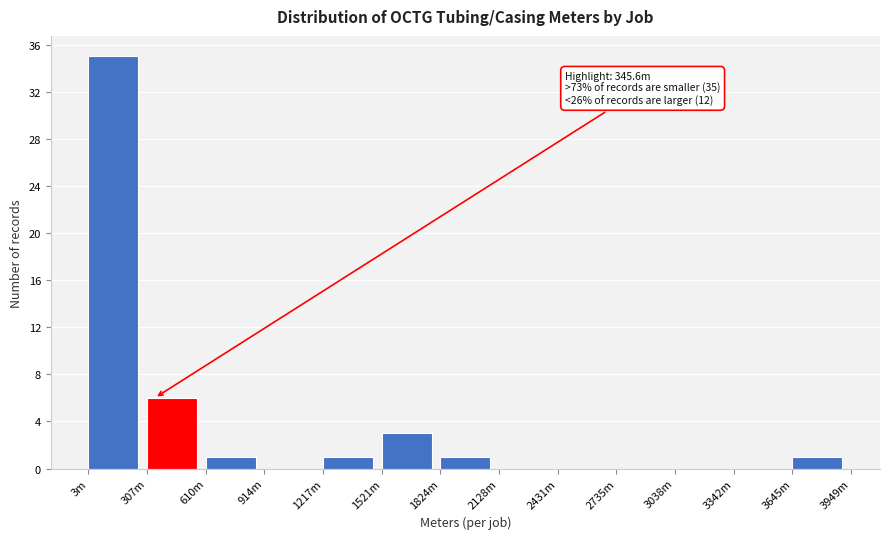

Reading left to right, what are all the values shown in this chart?

3m=35	307m=6	610m=1	914m=0	1217m=1	1521m=3	1824m=1	2128m=0	2431m=0	2735m=0	3038m=0	3342m=0	3645m=1